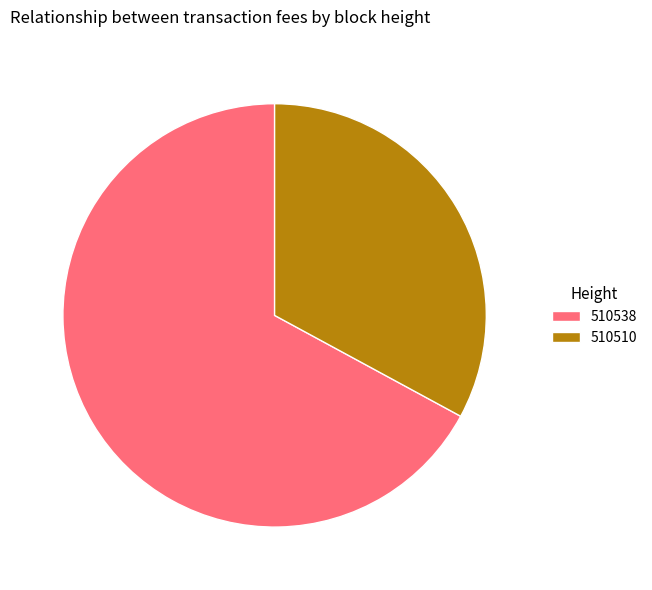

Does any single category account for the majority?

Yes